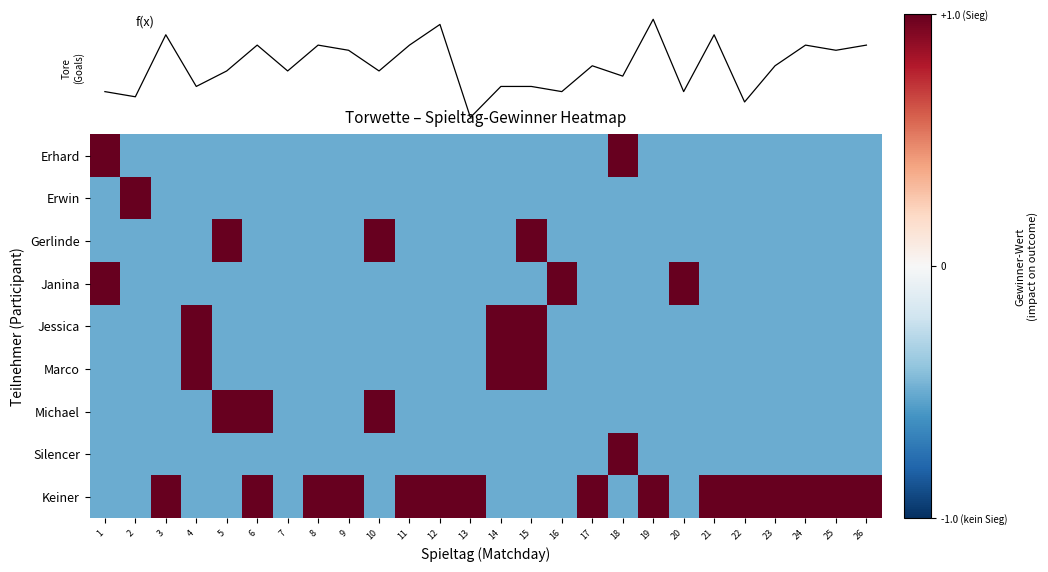

Which series has the largest total across all categories?

Keiner